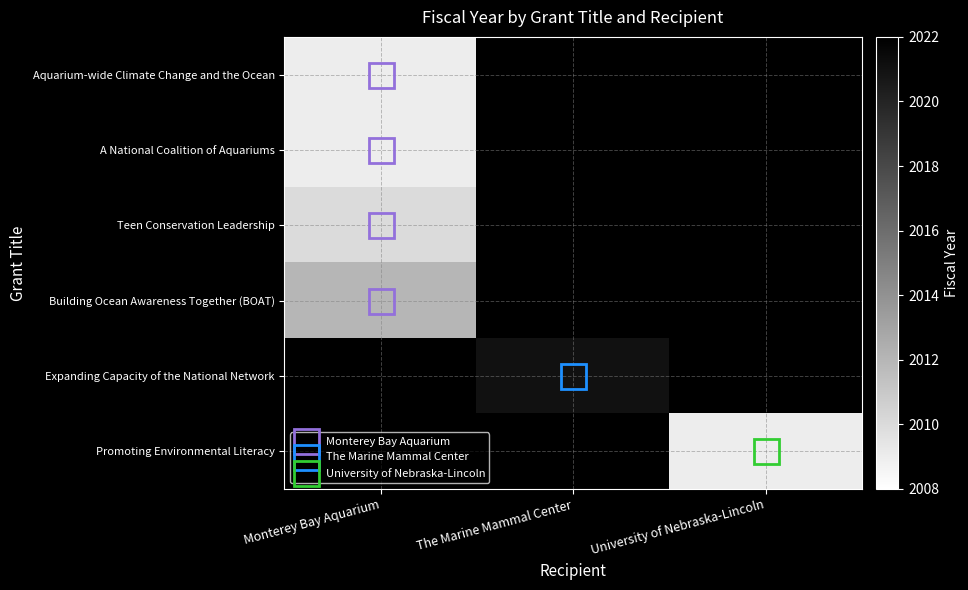

What is the maximum value for A National Coalition of Aquariums?

2009.0